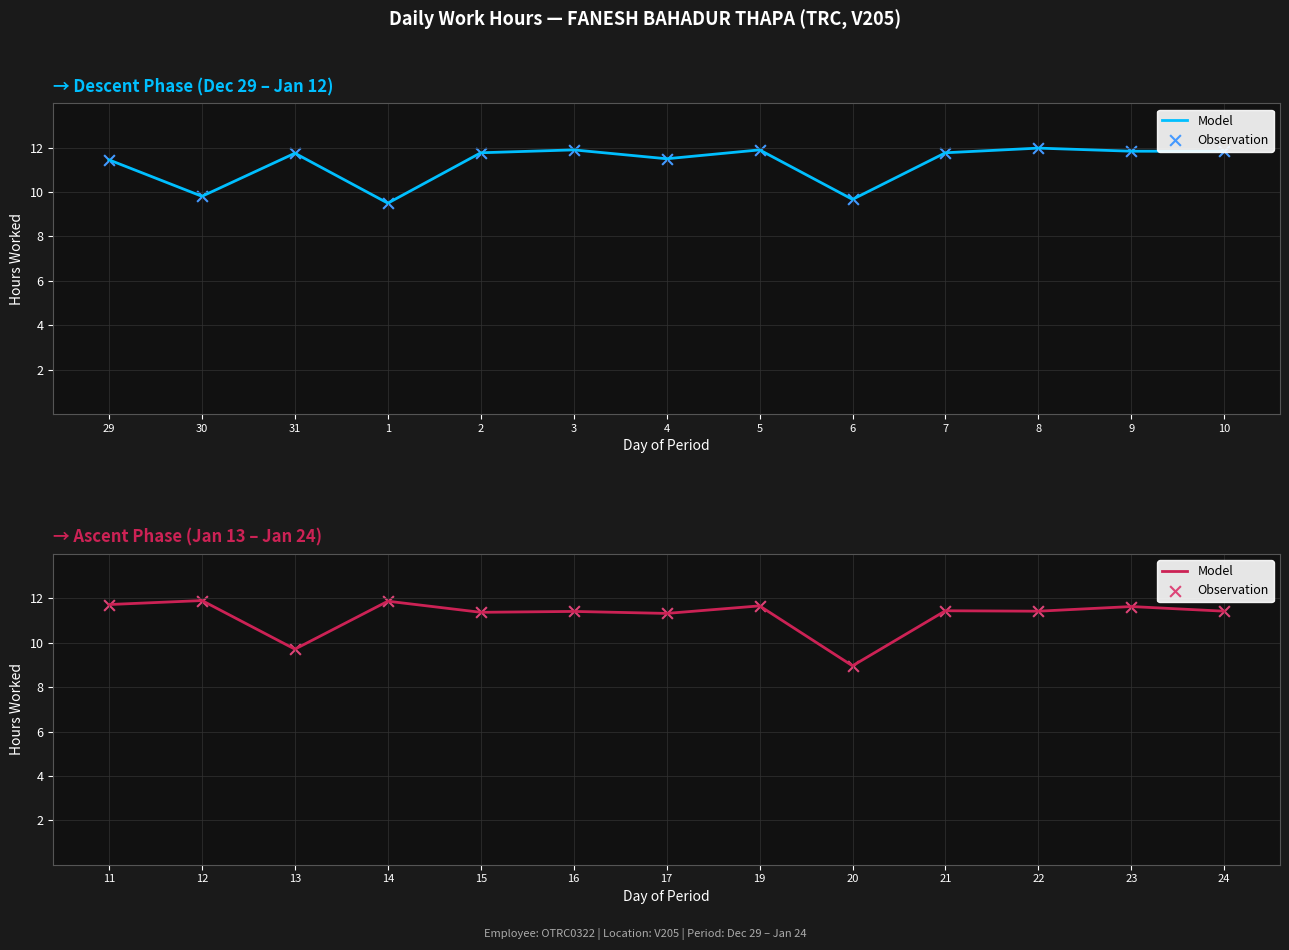

Which series has the largest total across all categories?

Model